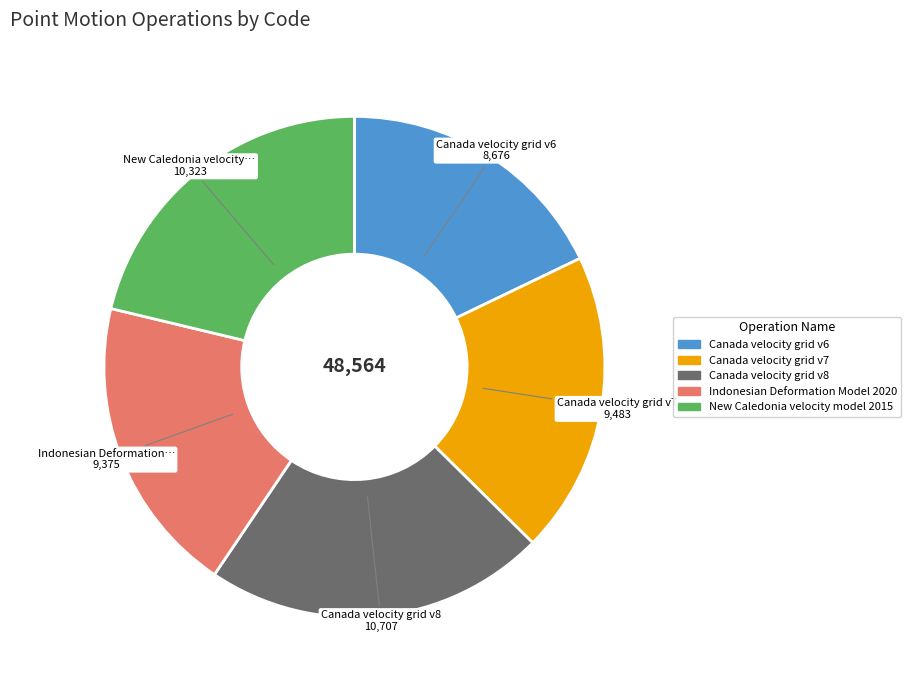

What is the ratio of the value at Indonesian Deformation Model 2020 to the value at Canada velocity grid v8?

0.9